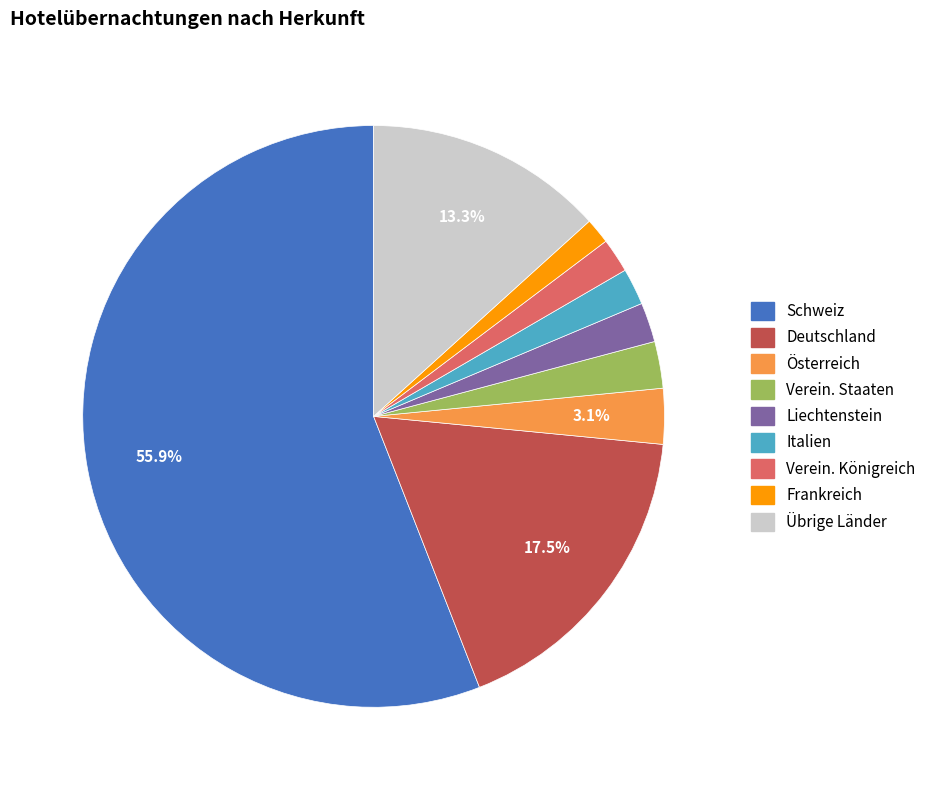

True or false: Österreich accounts for 18% of the total.

False